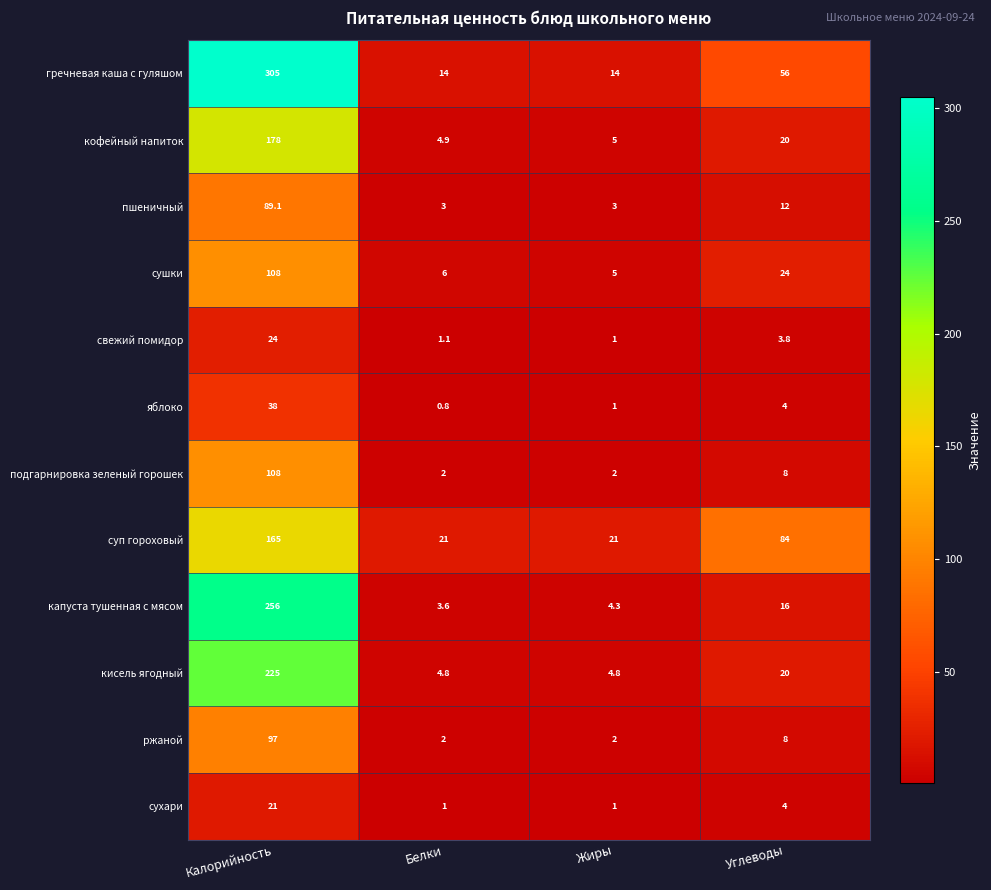

Is it true that кофейный напиток equals 1.6 at Жиры?

False